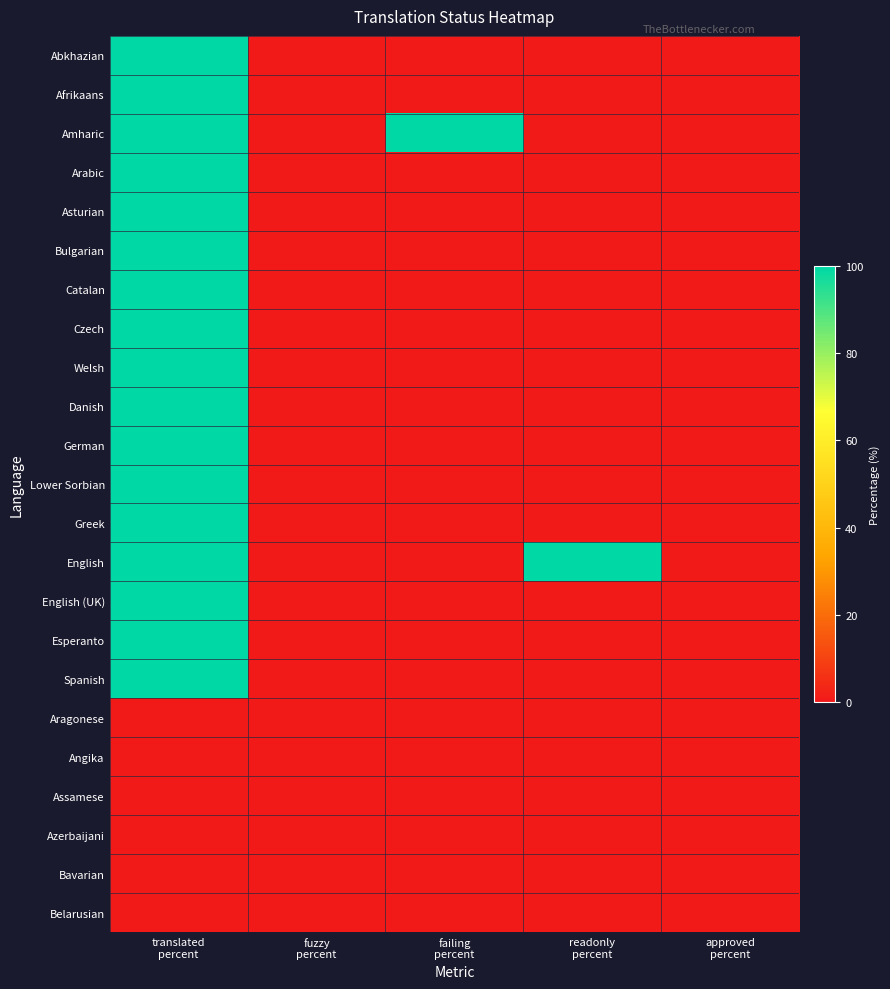

What is the maximum value shown in the chart?

100